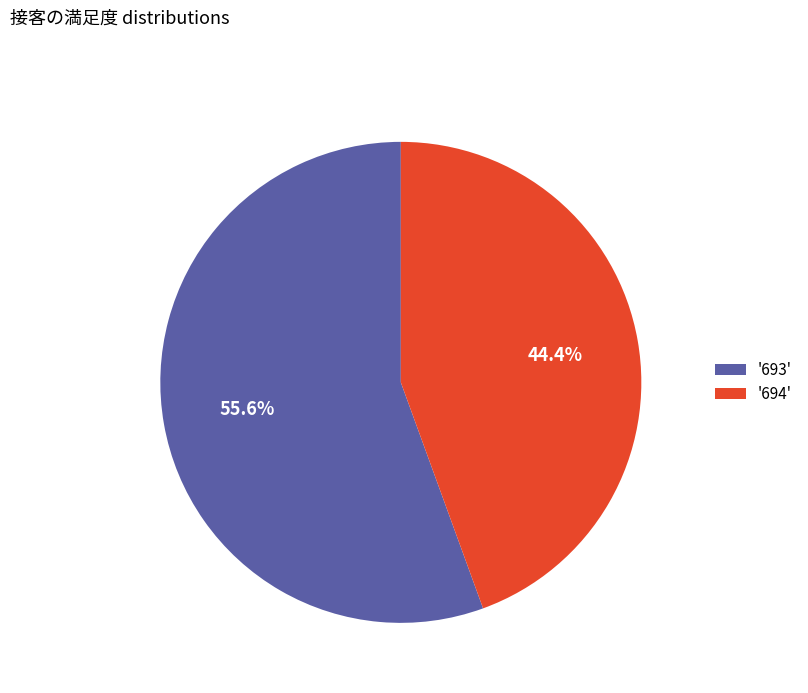

Rank the categories by value from lowest to highest.

'694', '693'